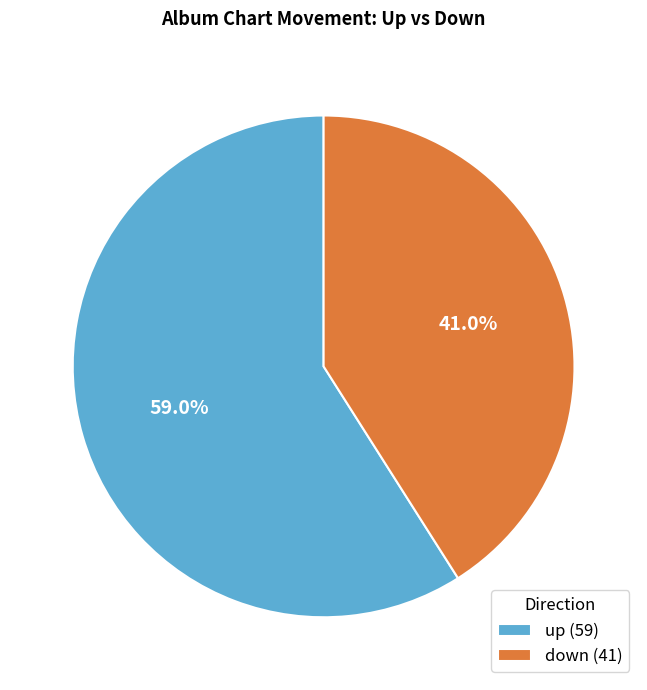

Approximately how many times larger is the value at up compared to down?

1.4